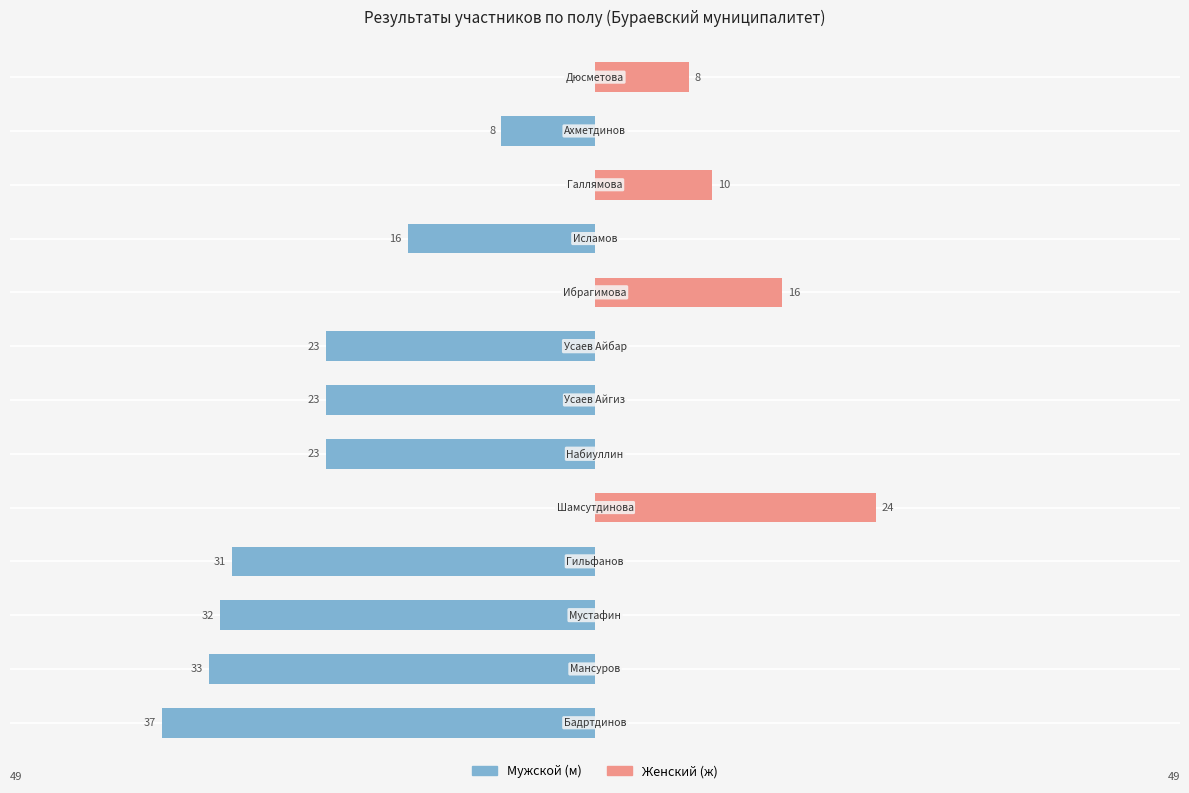

How many bars are there in total?

26